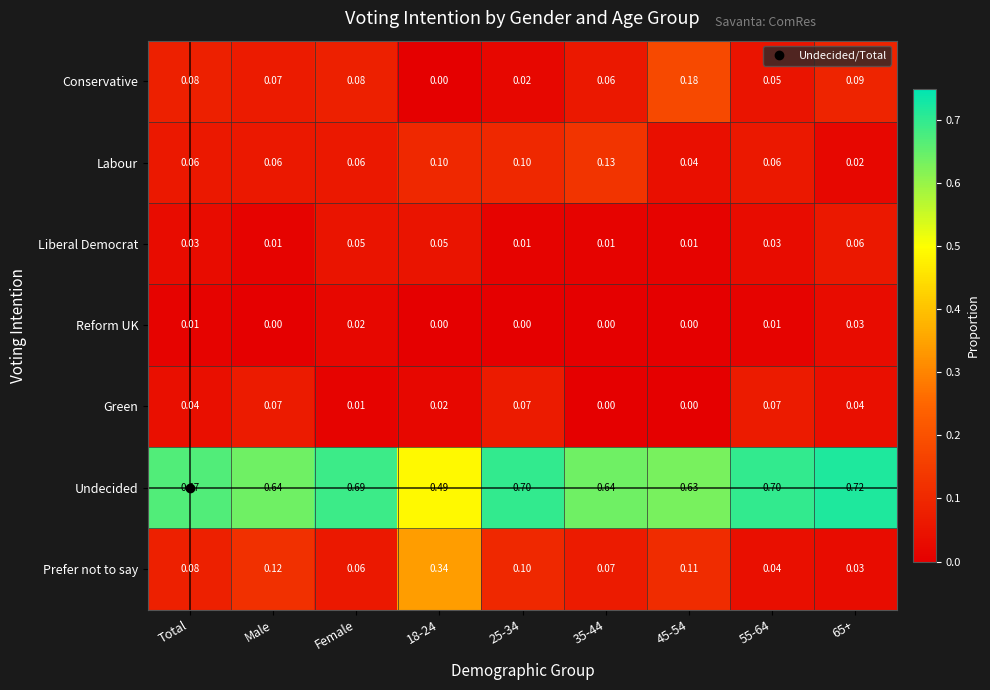

Rank the series by their maximum value, from highest to lowest.

Undecided, Prefer not to say, Conservative, Labour, Green, Liberal Democrat, Reform UK